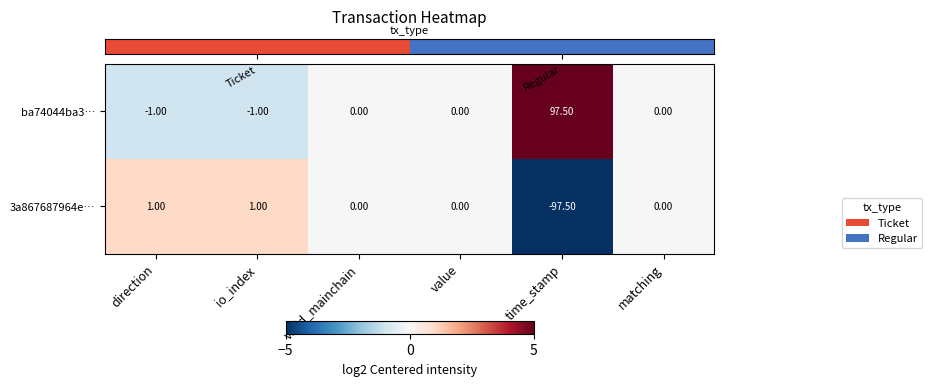

Count the number of data series in this chart.

2